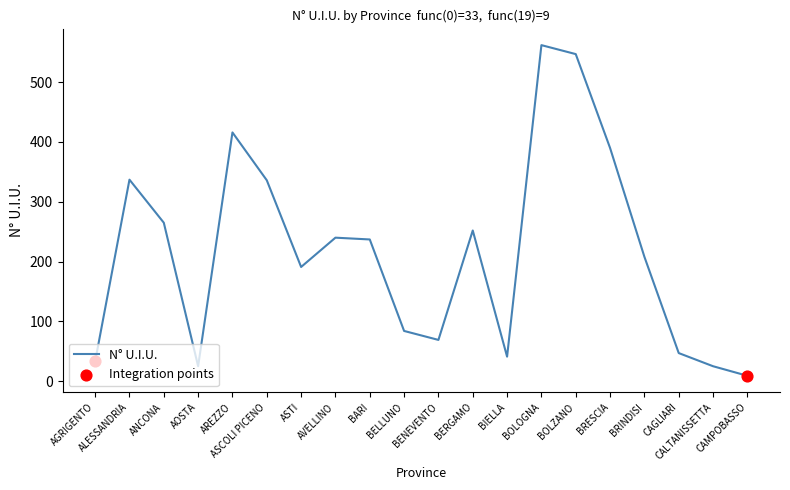

What is the ratio of the value at BRINDISI to the value at AREZZO?

0.5